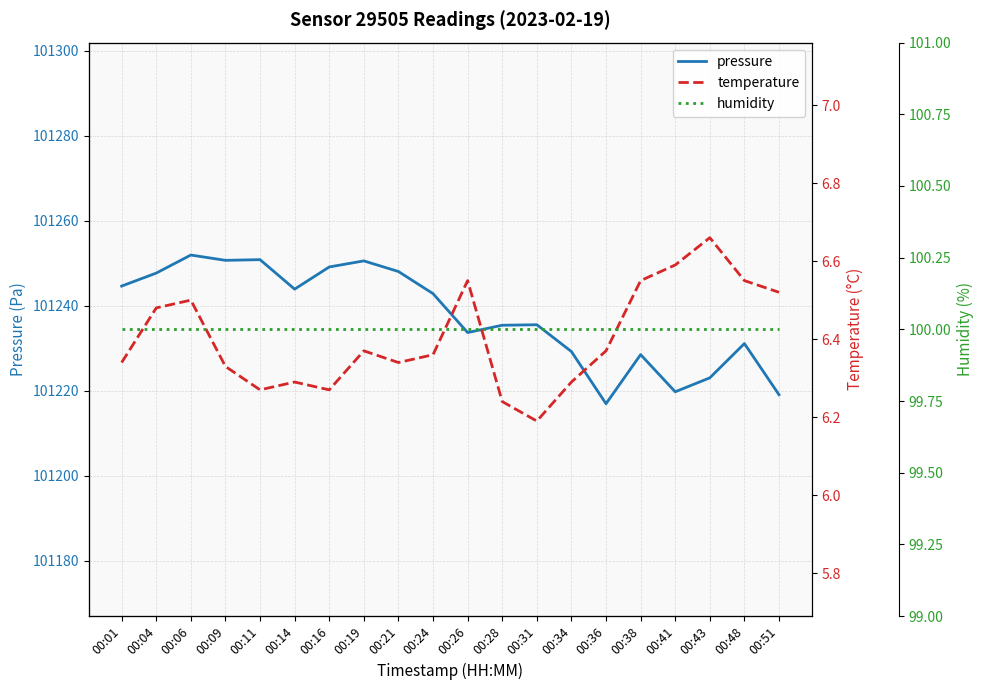

At which label does temperature reach its minimum?

00:31